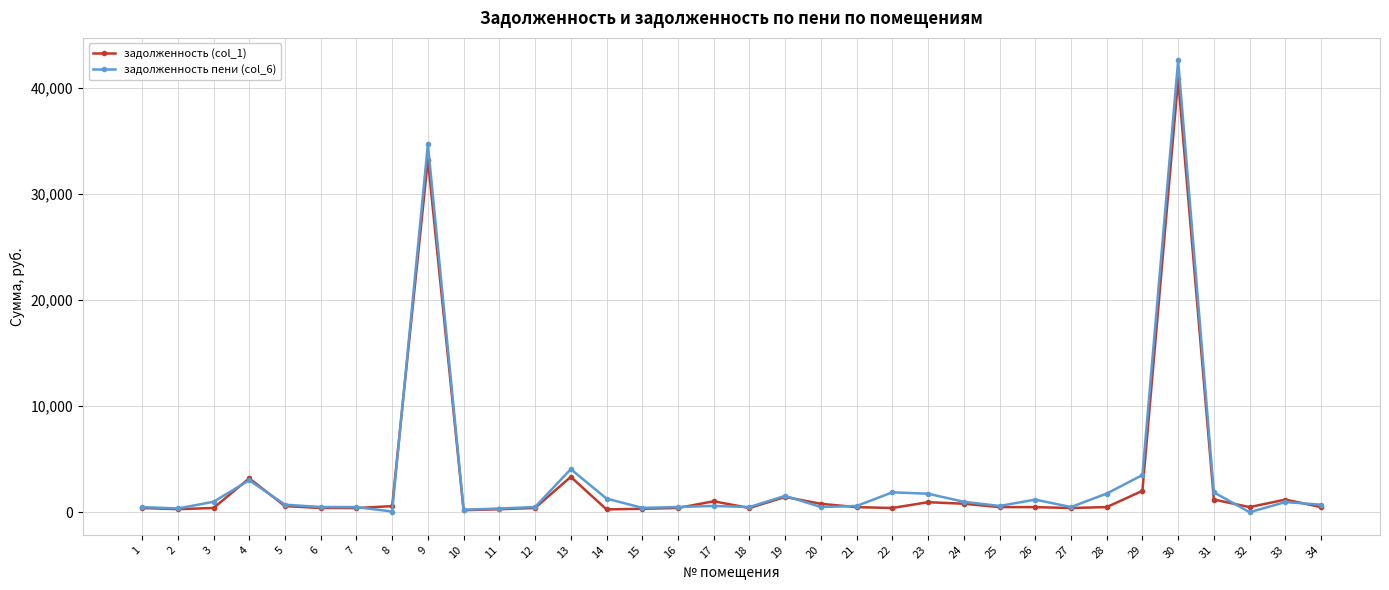

At how many categories does at least one series exceed 21727?

2